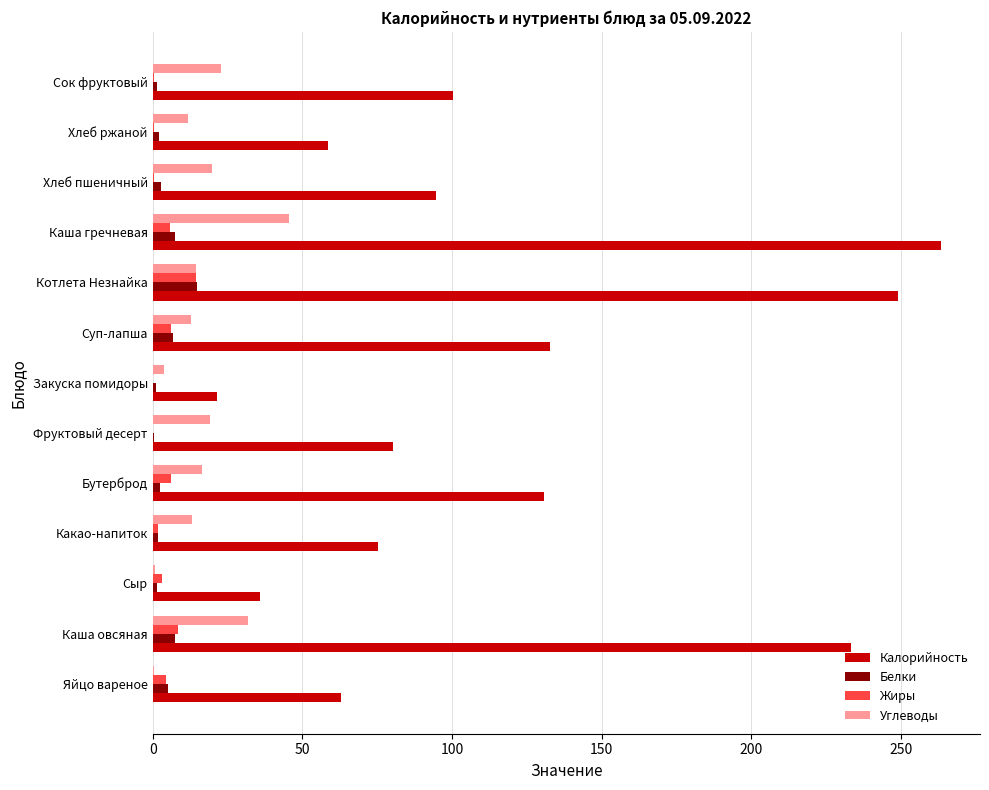

Between Фруктовый десерт and Закуска помидоры, which series saw the biggest shift?

Калорийность